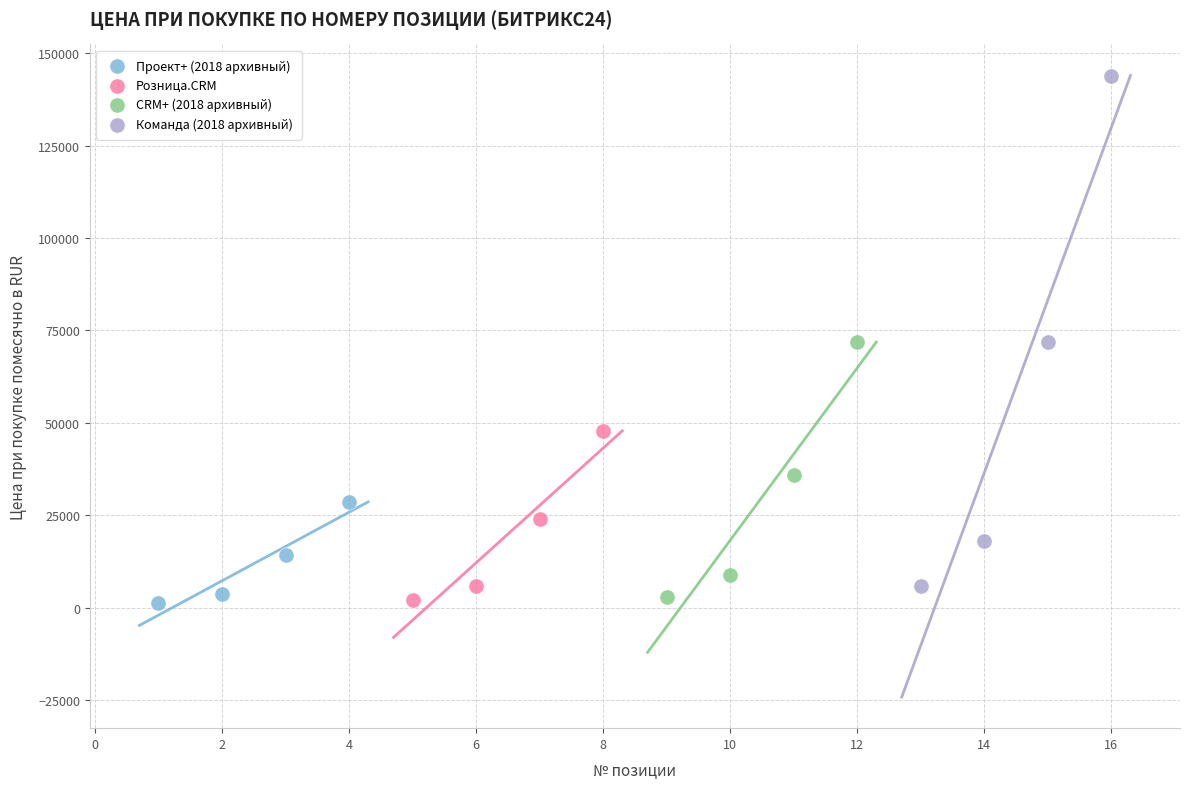

Which series contains the highest Y value?

Команда (2018 архивный)